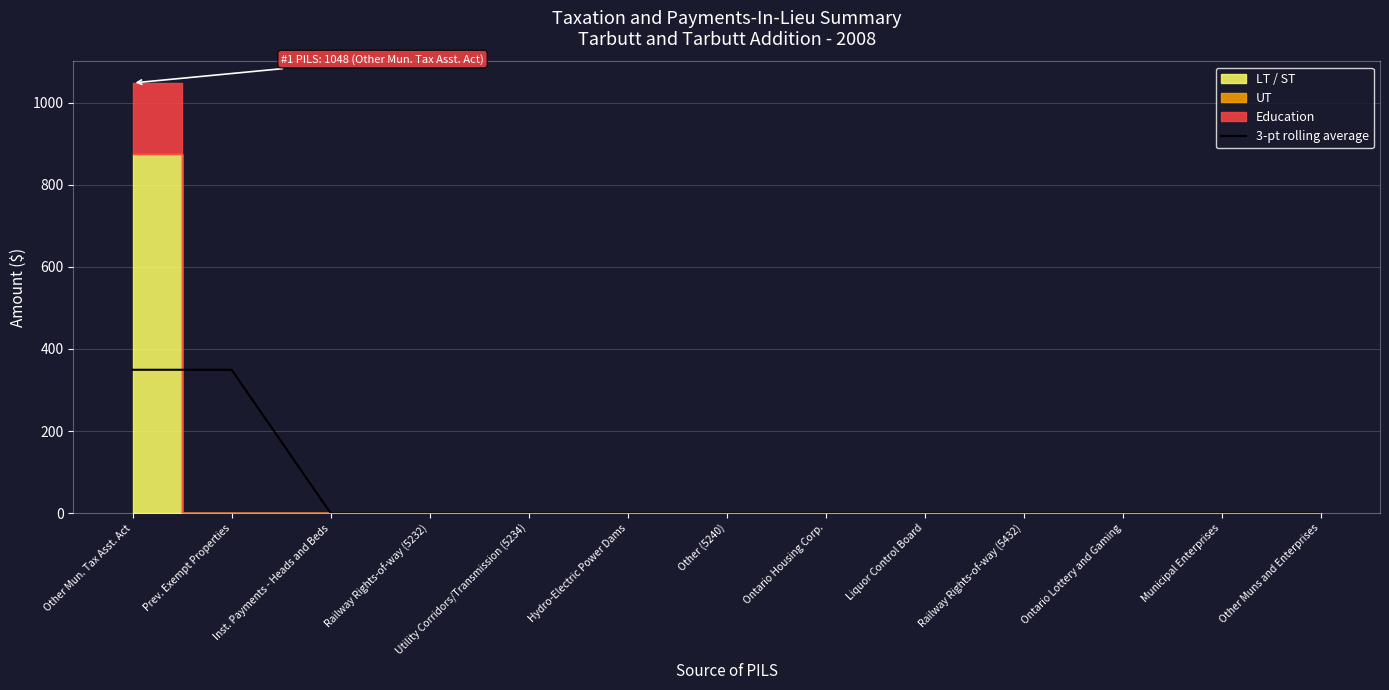

Which has a higher value, Hydro-Electric Power Dams or Other Mun. Tax Asst. Act?

Other Mun. Tax Asst. Act